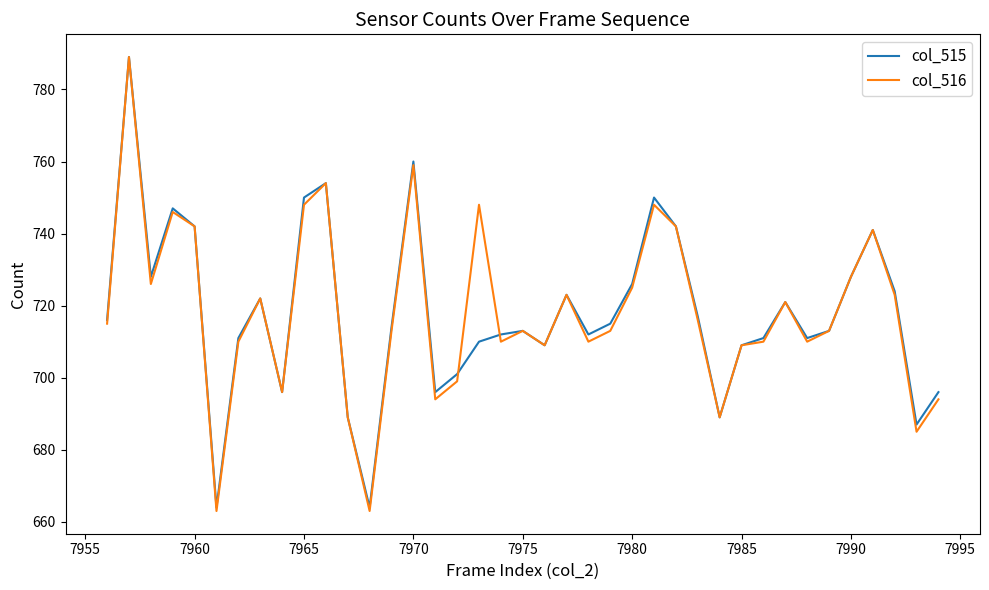

At how many categories does at least one series exceed 773?

1